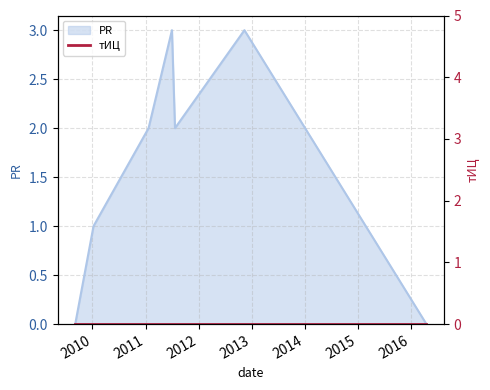

What is the average value?

2